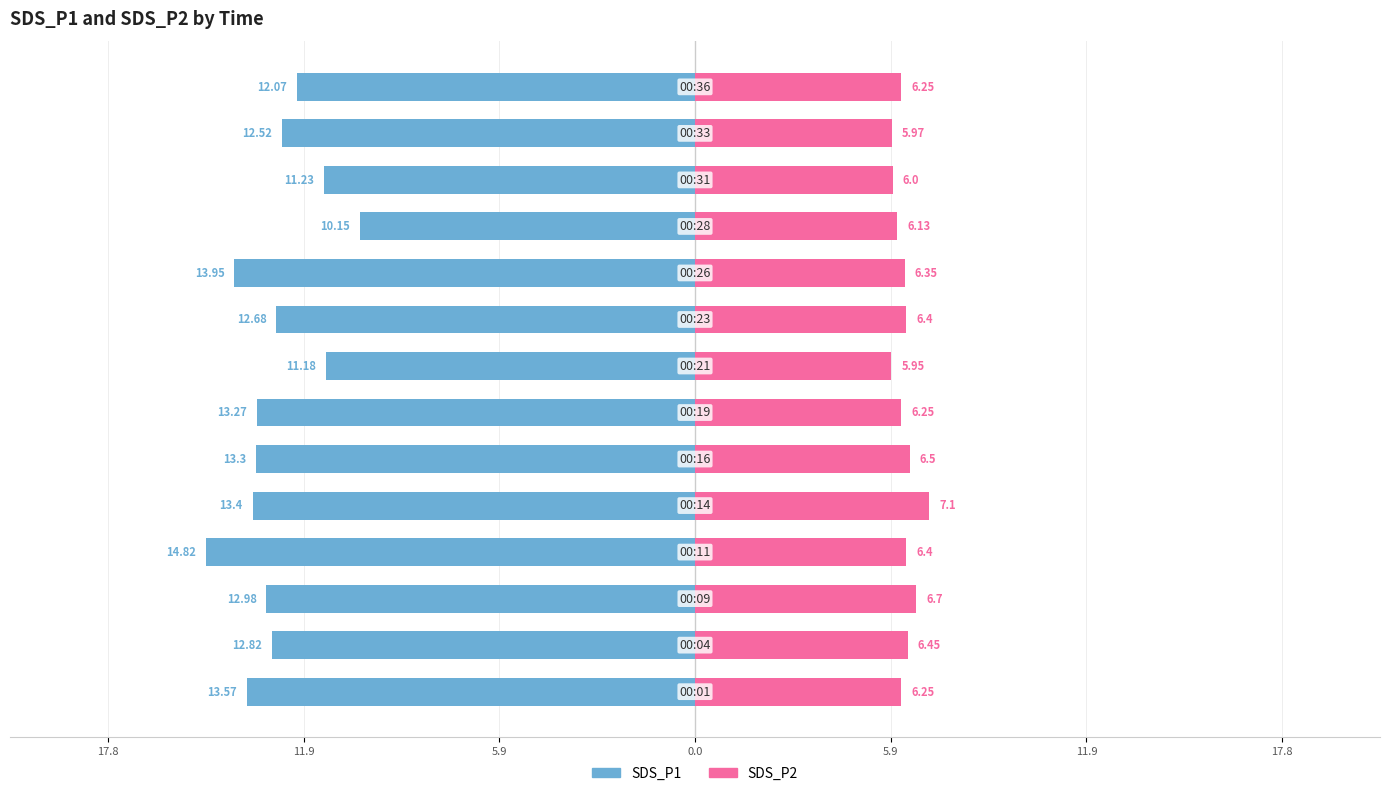

What is the difference between the second highest and second lowest values in the SDS_P2 series?

0.7